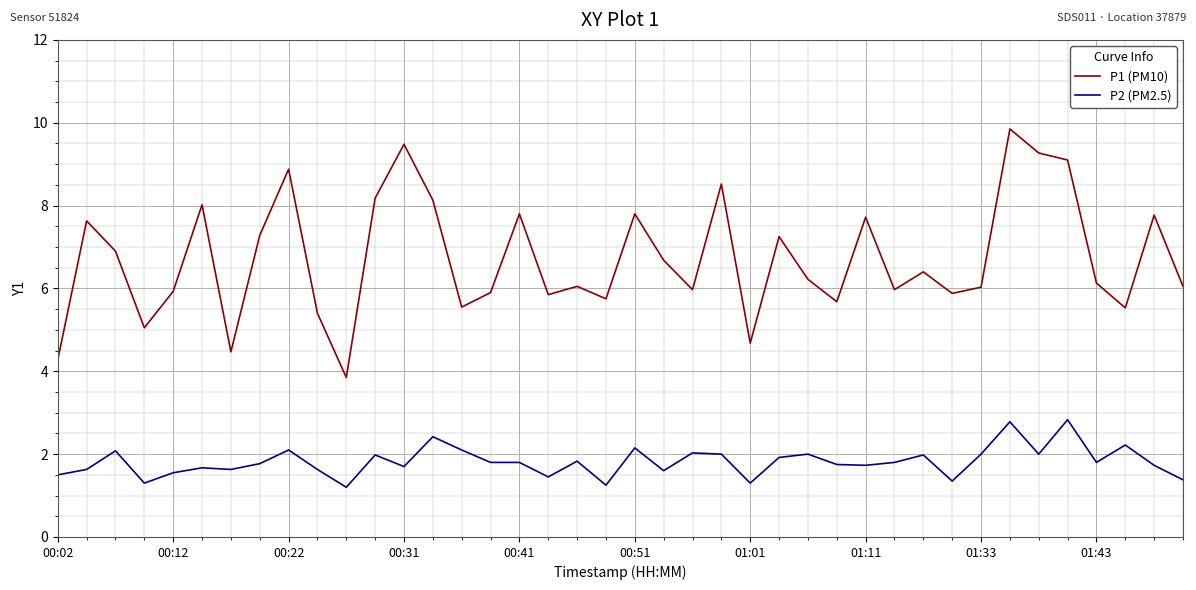

What is the average value of the P2 (PM2.5) series?

1.8